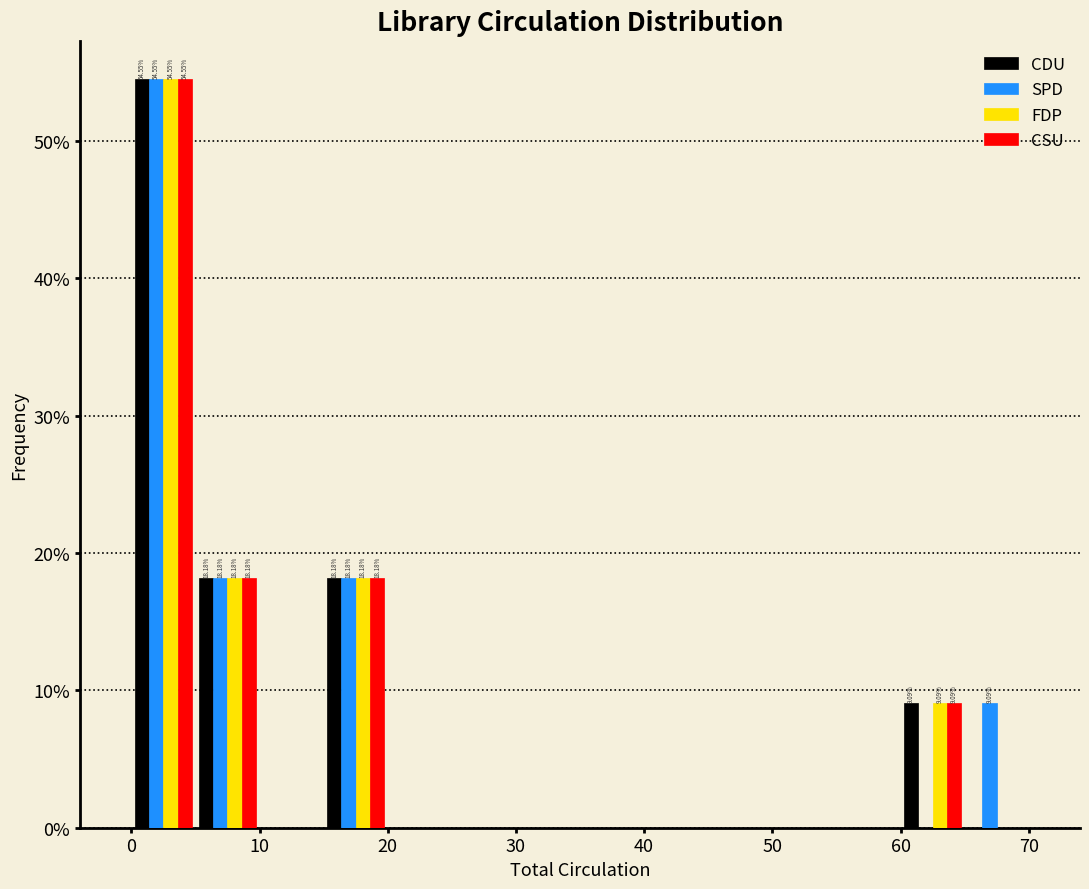

In the CDU series, which range on the x-axis has the tallest bar?

0 to 5